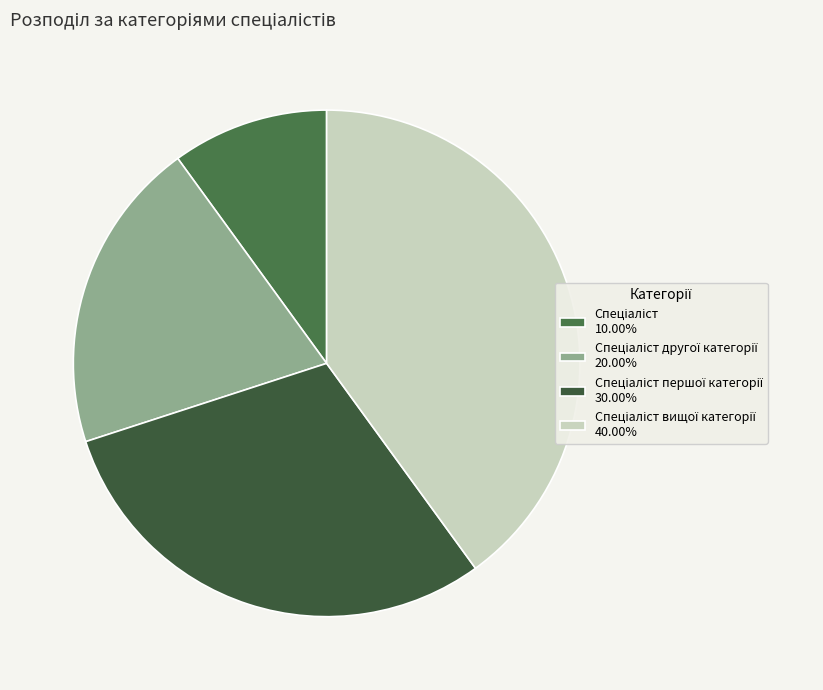

How many segments does this pie chart have?

4